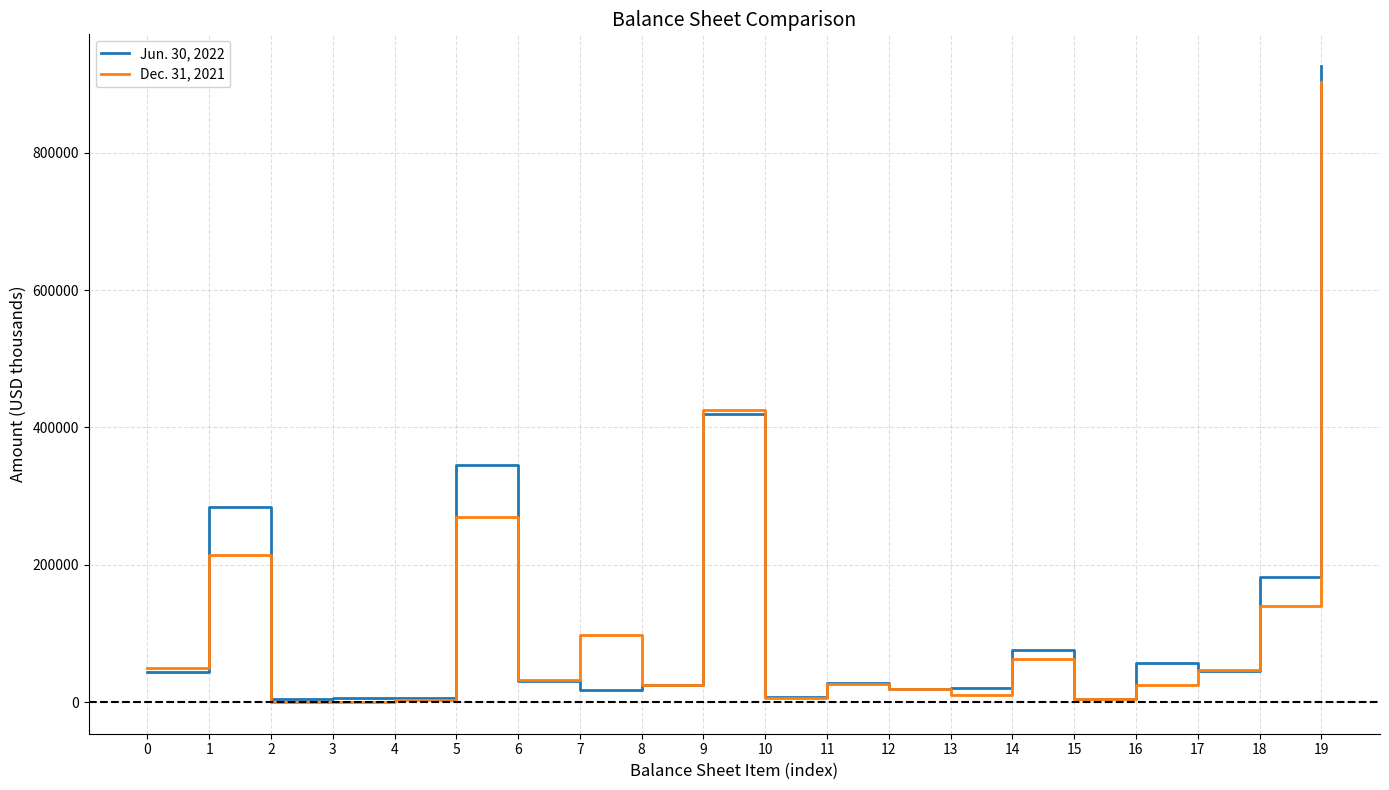

Which series has the largest range (max minus min)?

Jun. 30, 2022